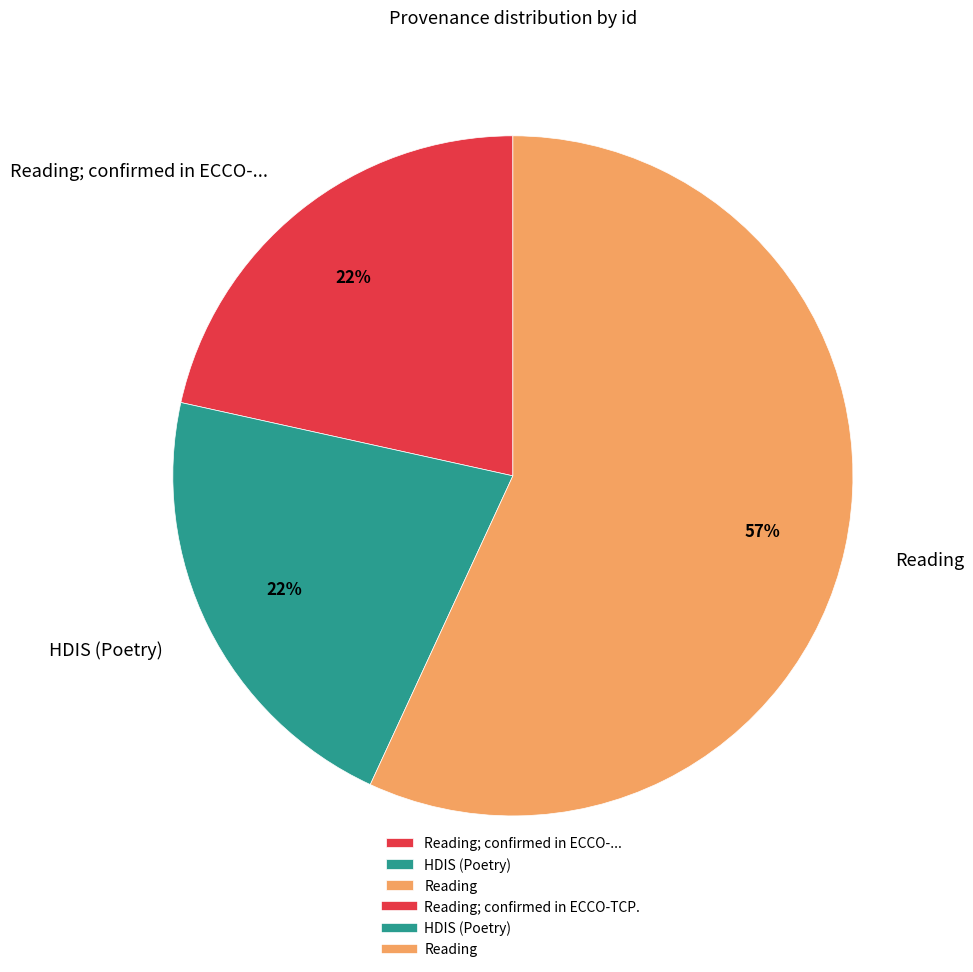

What percentage is the Reading; confirmed in ECCO-... slice, to the nearest percent?

22%